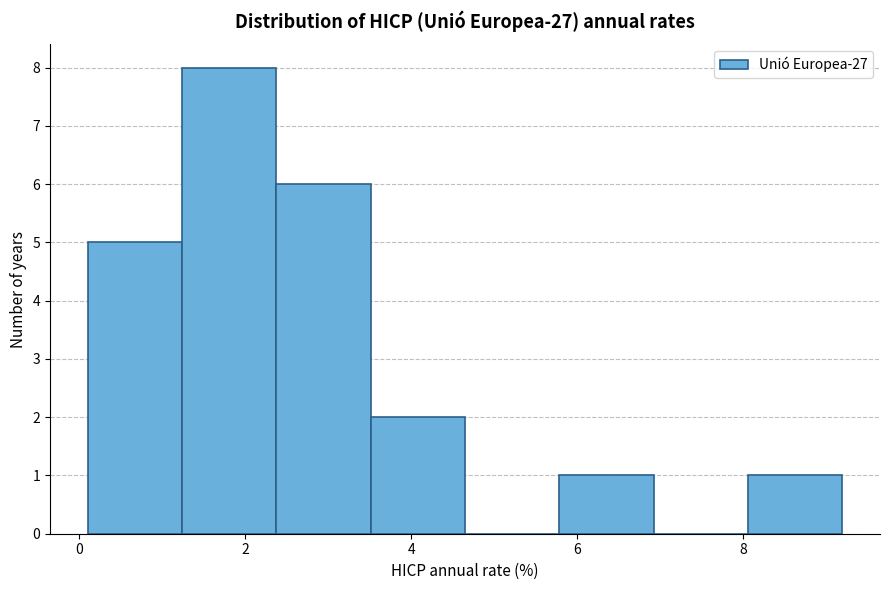

How tall is the bar that spans 8.0 to 9.2 on the x-axis? Neither the bar edges nor the heights are printed on the chart, so give them approximately, as read against the axes.

1